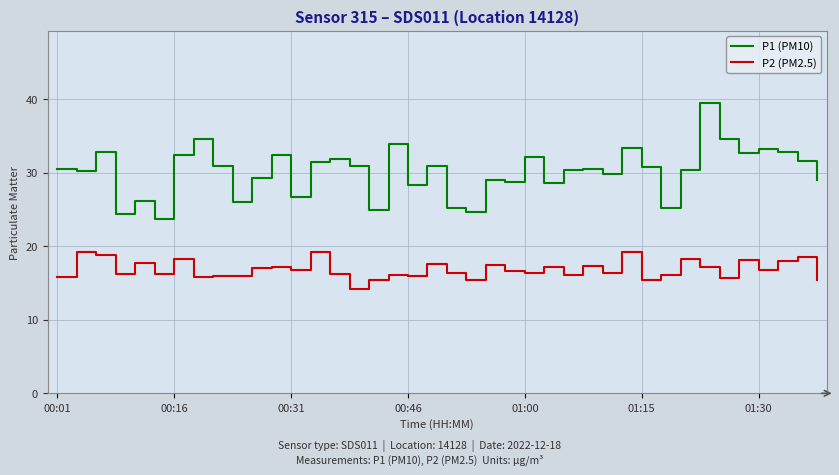

True or false: P2 (PM2.5) has more than 2 points higher than both neighbors.

True